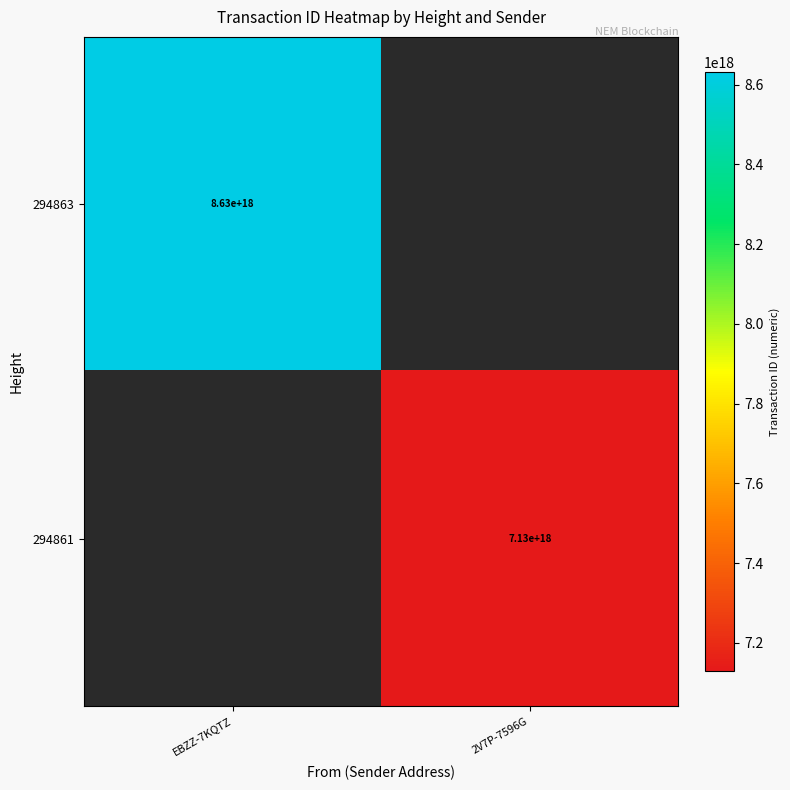

Is it true that 294863 equals 8630000000000000000 at EBZZ-7KQTZ?

True